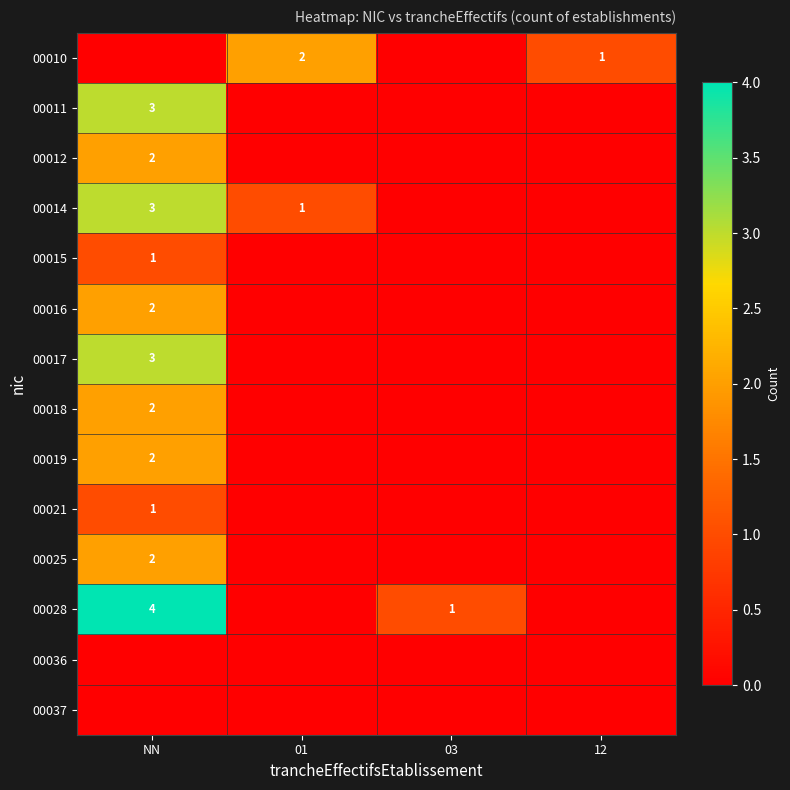

True or false: 00010 has a value of 2 at 01.

True